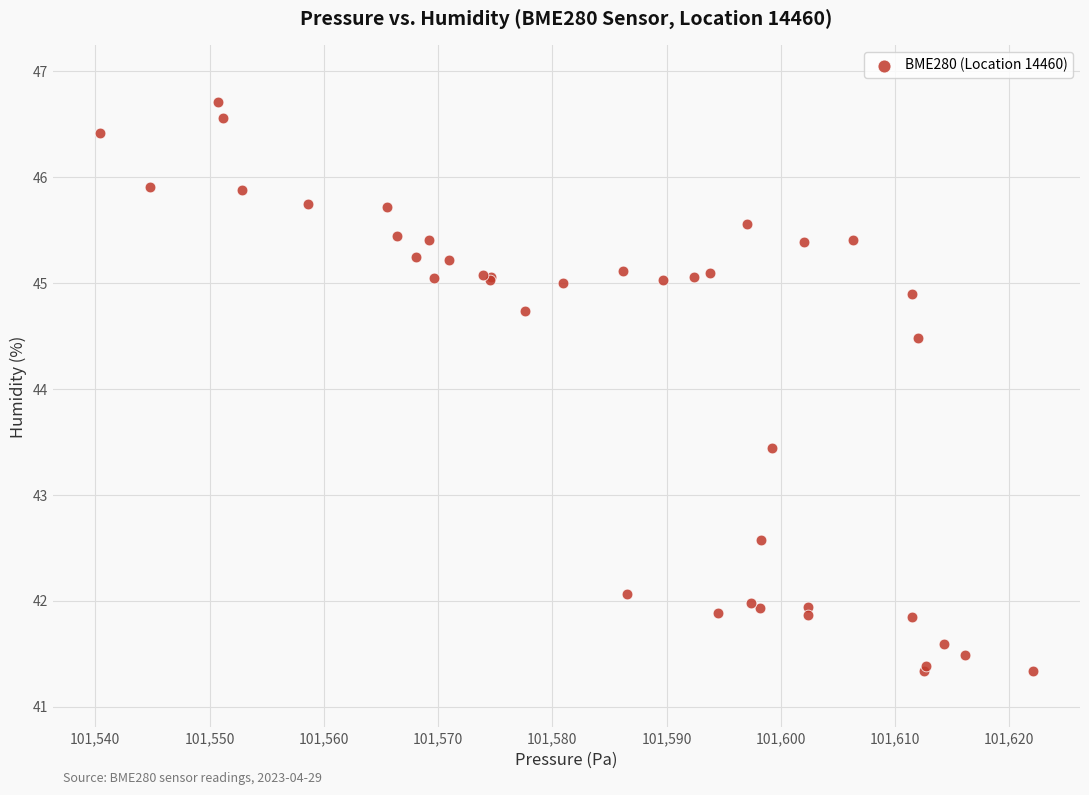

What Y value in the scatter plot is closest to 44?

44.5